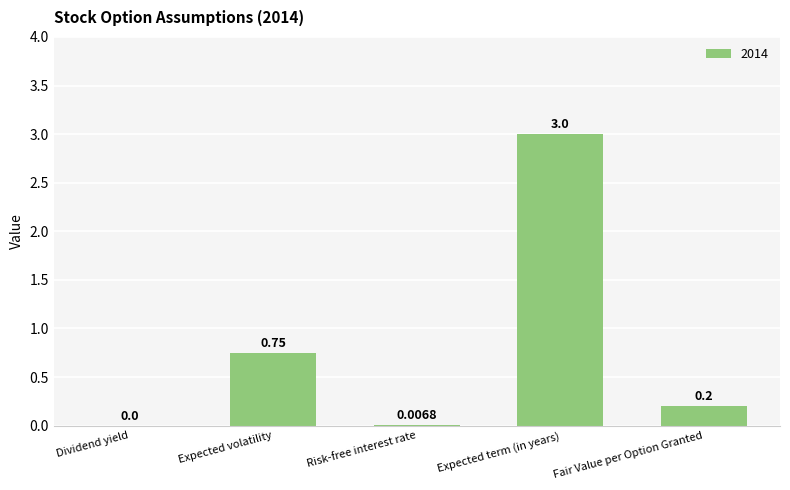

At which label is the value closest to 1?

Expected volatility